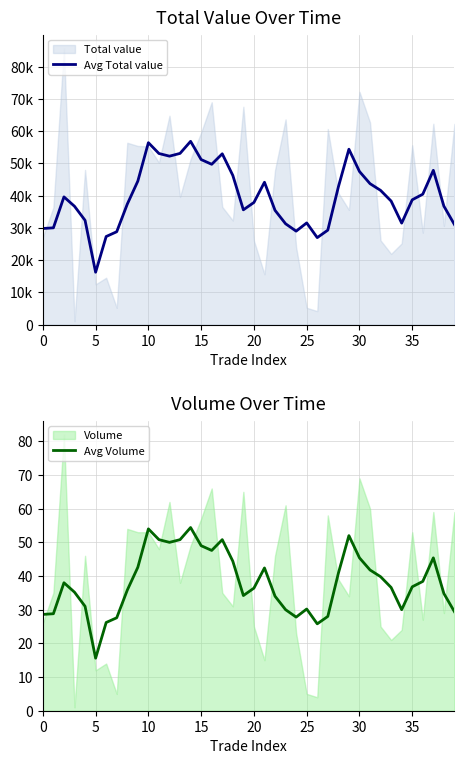

What is the highest value of the Avg Volume series?

54.4